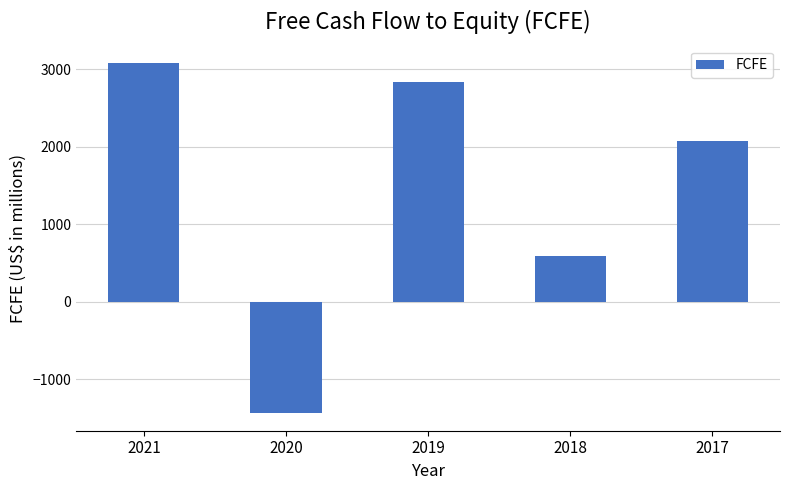

Is it true that the value at 2019 is 2838?

True